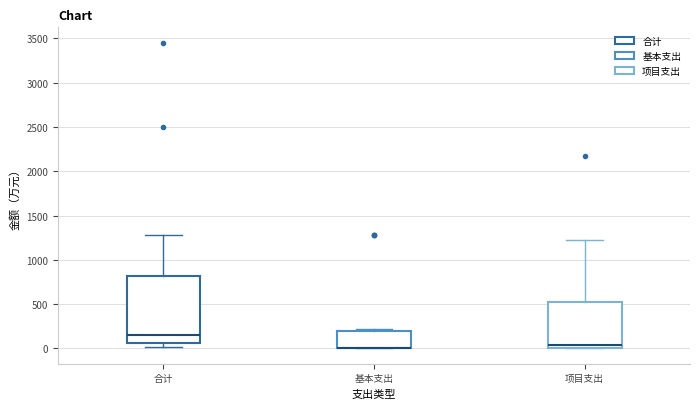

Where is the upper edge of the box for 项目支出 on the y-axis? The values are not printed on the chart, so give them approximately, as read against the axis.

500